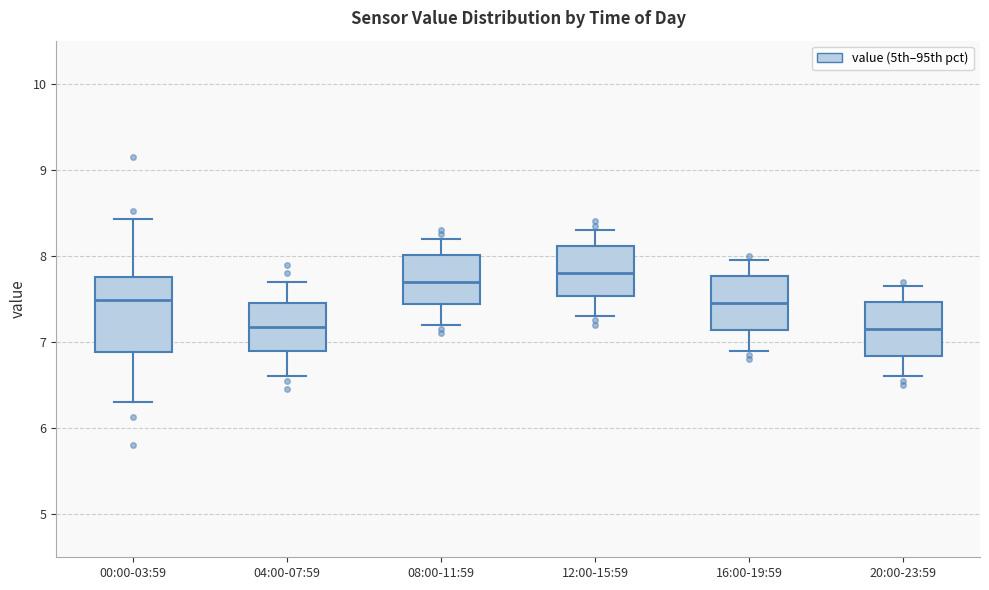

Reading left to right, read every box against the y-axis: the position of its median line, the range the box covers, and the ends of its whiskers. The values are not printed on the chart, so give them approximately, as read against the axis.

00:00-03:59: median 7.5, box 6.9 to 7.8, whiskers 6.3 to 8.4
04:00-07:59: median 7.2, box 6.9 to 7.5, whiskers 6.6 to 7.7
08:00-11:59: median 7.7, box 7.4 to 8.0, whiskers 7.2 to 8.2
12:00-15:59: median 7.8, box 7.5 to 8.1, whiskers 7.3 to 8.3
16:00-19:59: median 7.5, box 7.1 to 7.8, whiskers 6.9 to 8.0
20:00-23:59: median 7.2, box 6.8 to 7.5, whiskers 6.6 to 7.7